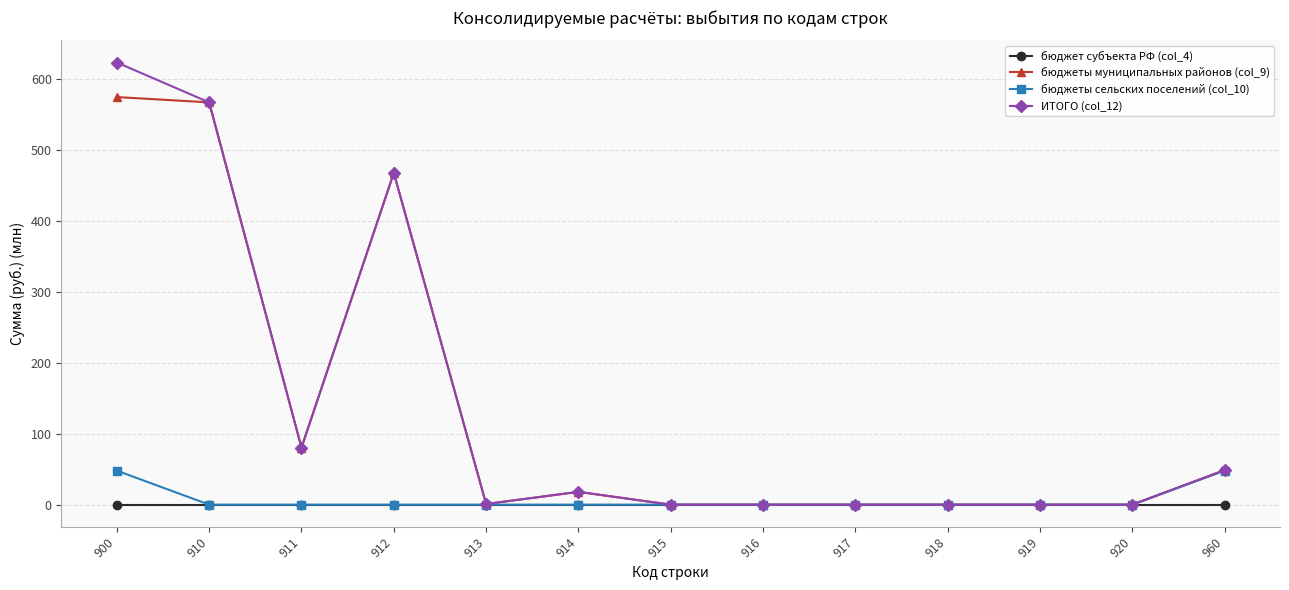

How many data points does each series have?

13